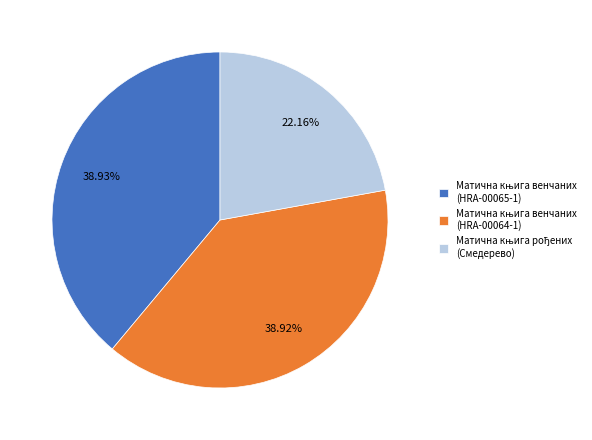

Is there a majority slice in this chart?

No